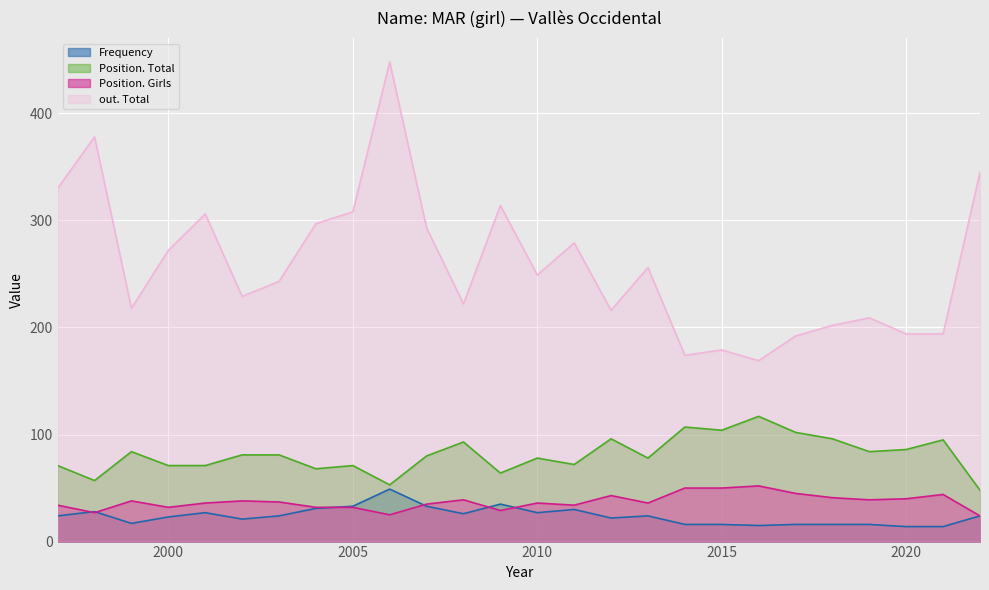

Is it true that out. Total equals 279 at 2011?

True